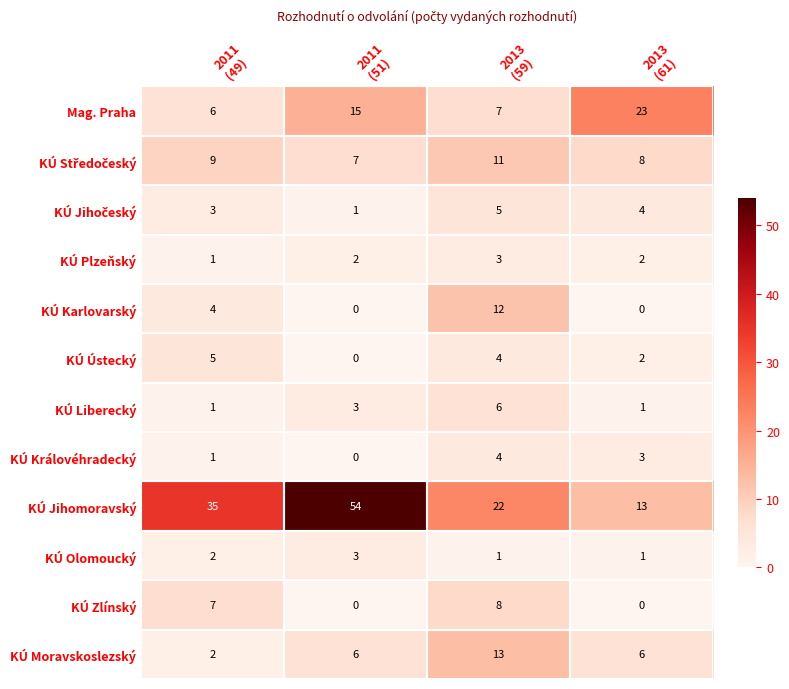

How many KÚ Olomoucký values are between 1 and 3?

4